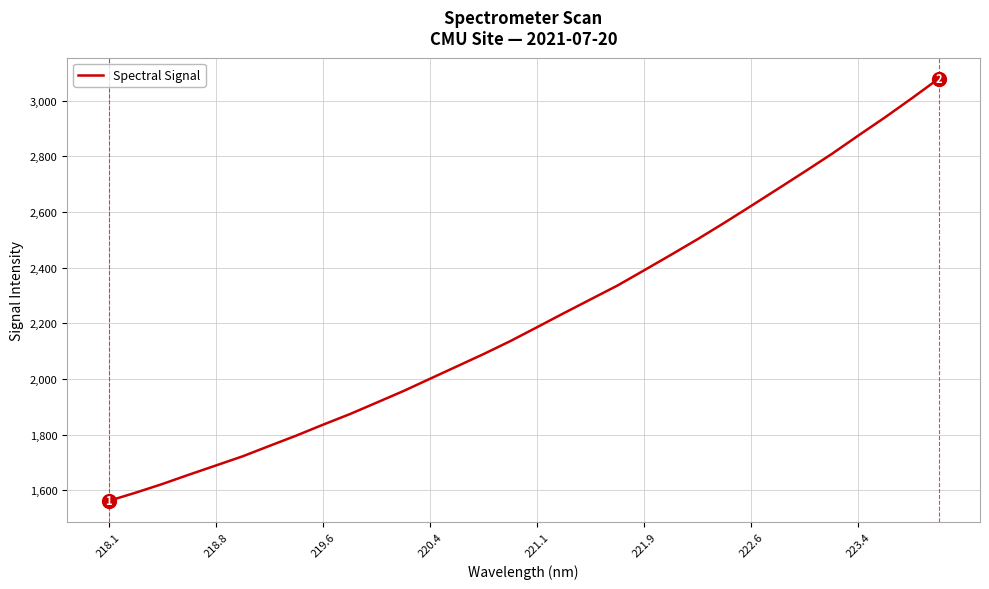

What is the minimum value shown in the chart?

1561.7